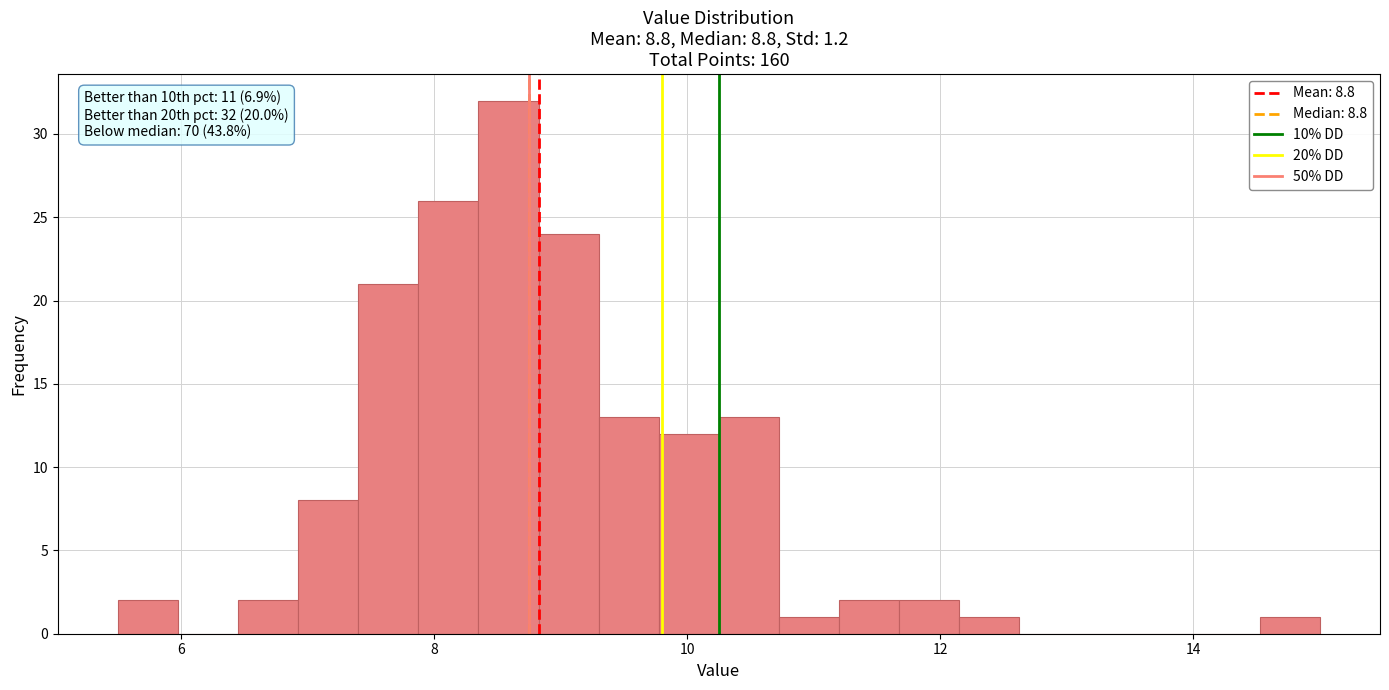

Around what value on the x-axis is the tallest bar? Give the approximate position of its centre, as read against the axis.

8.6